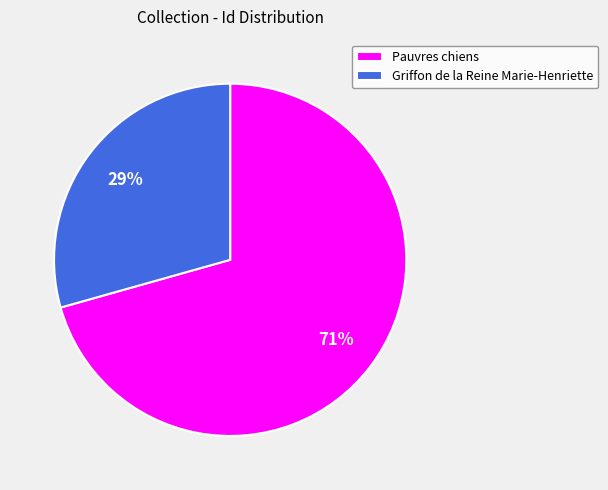

What is the largest slice in the pie chart?

Pauvres chiens